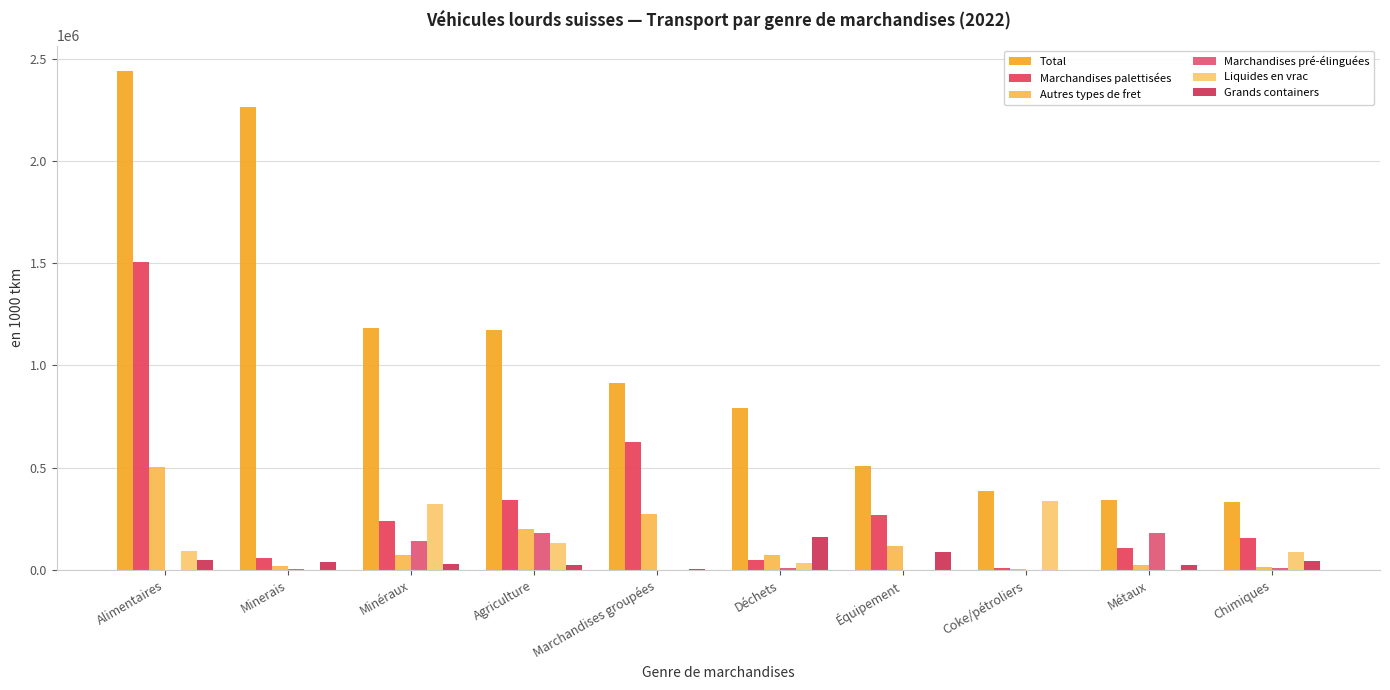

How many categories are shown in the chart?

10